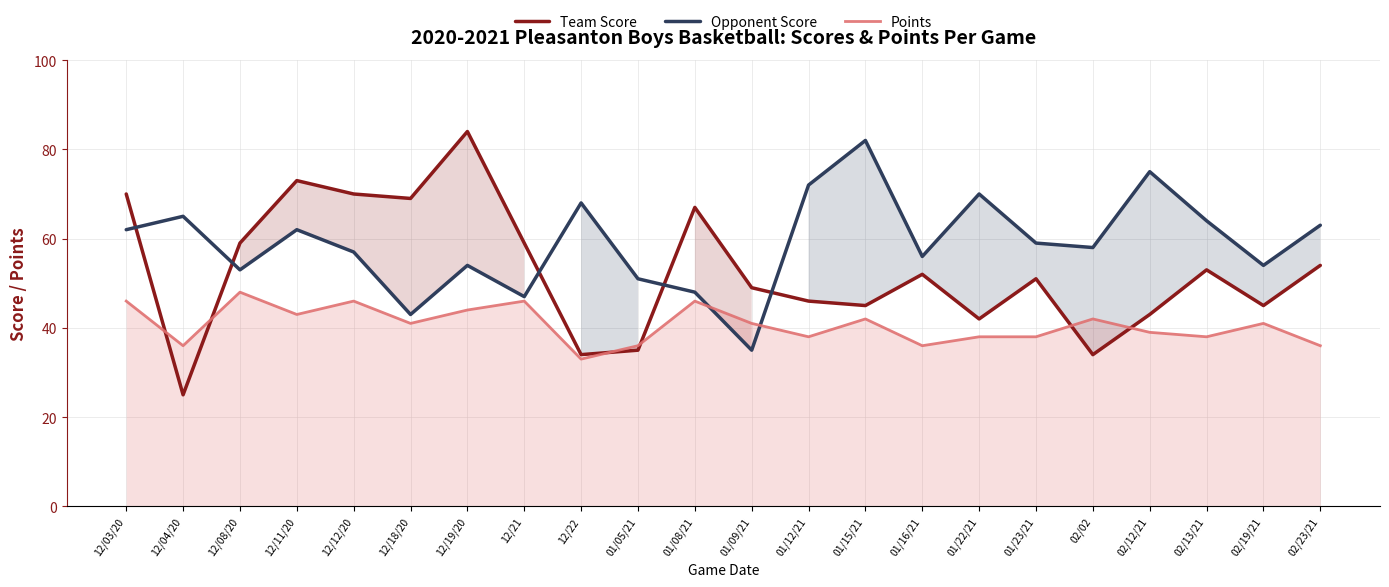

Where is Opponent Score nearest to the value 58?

02/02